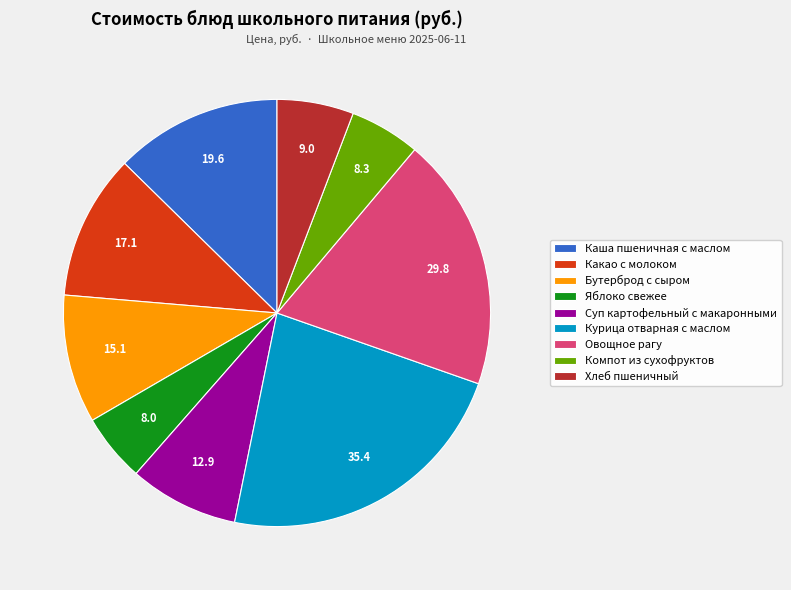

Combined, do Каша пшеничная с маслом and Хлеб пшеничный account for over 50%?

No